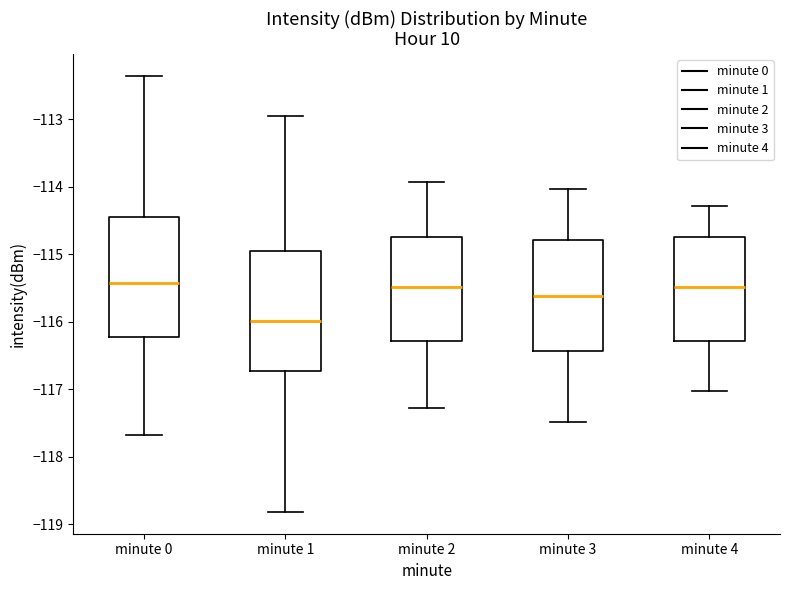

Where does the median line of the box for minute 2 sit on the y-axis? The values are not printed on the chart, so give them approximately, as read against the axis.

-115.5